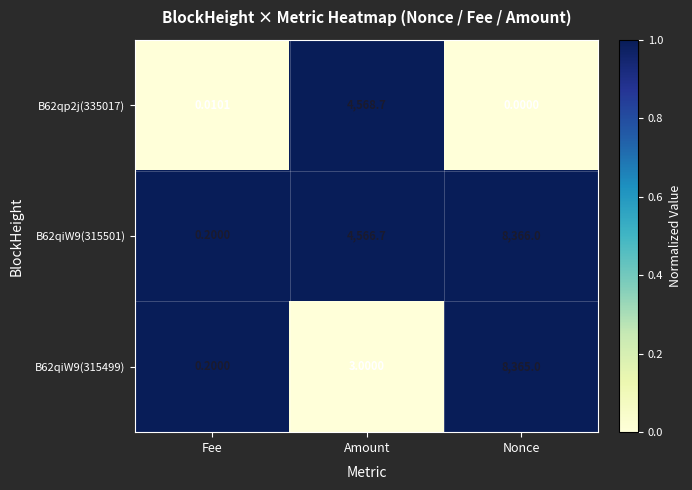

What is the difference between the highest and lowest values at Fee?

0.2